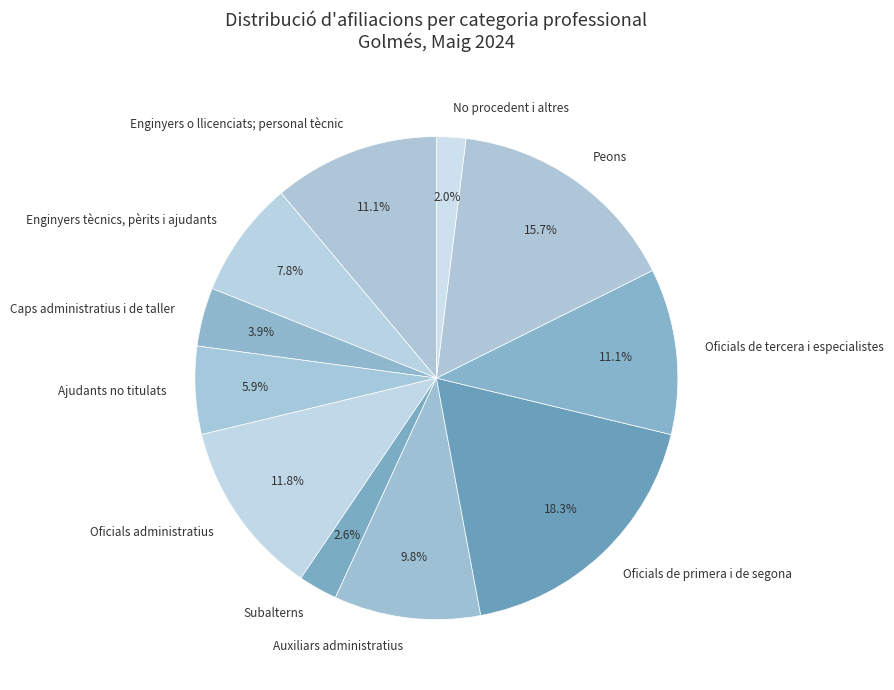

Which has a higher value, Enginyers tècnics, pèrits i ajudants or Subalterns?

Enginyers tècnics, pèrits i ajudants